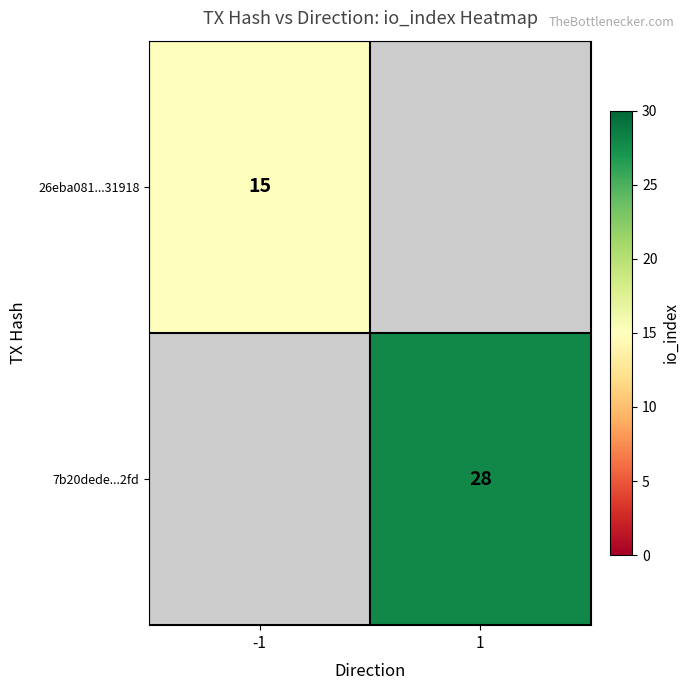

Is it true that 26eba081...31918 equals 15 at -1?

True